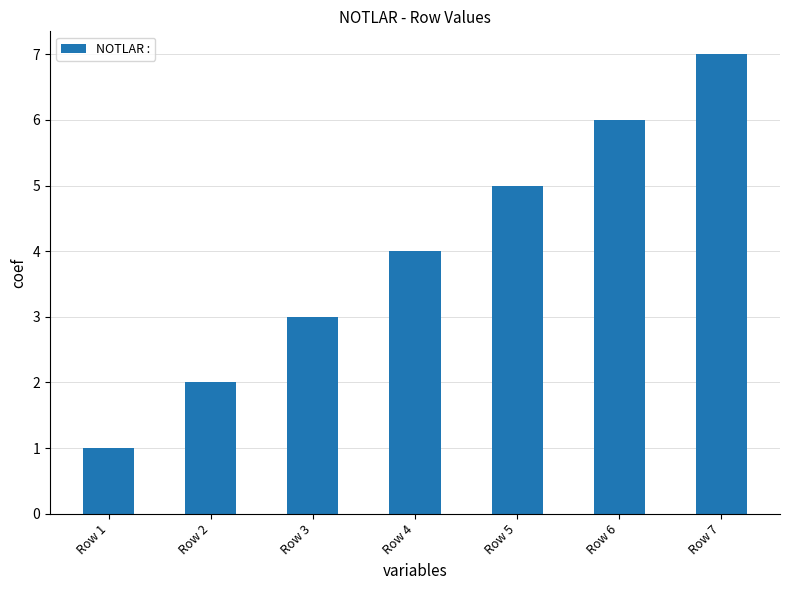

What is the change in value from Row 4 to Row 7?

+3